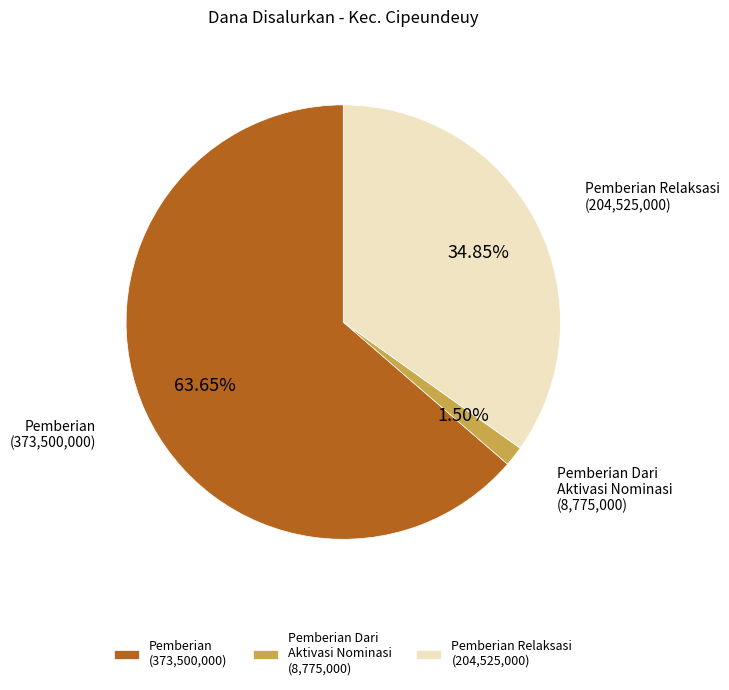

Which slice is the largest?

Pemberian (373,500,000)